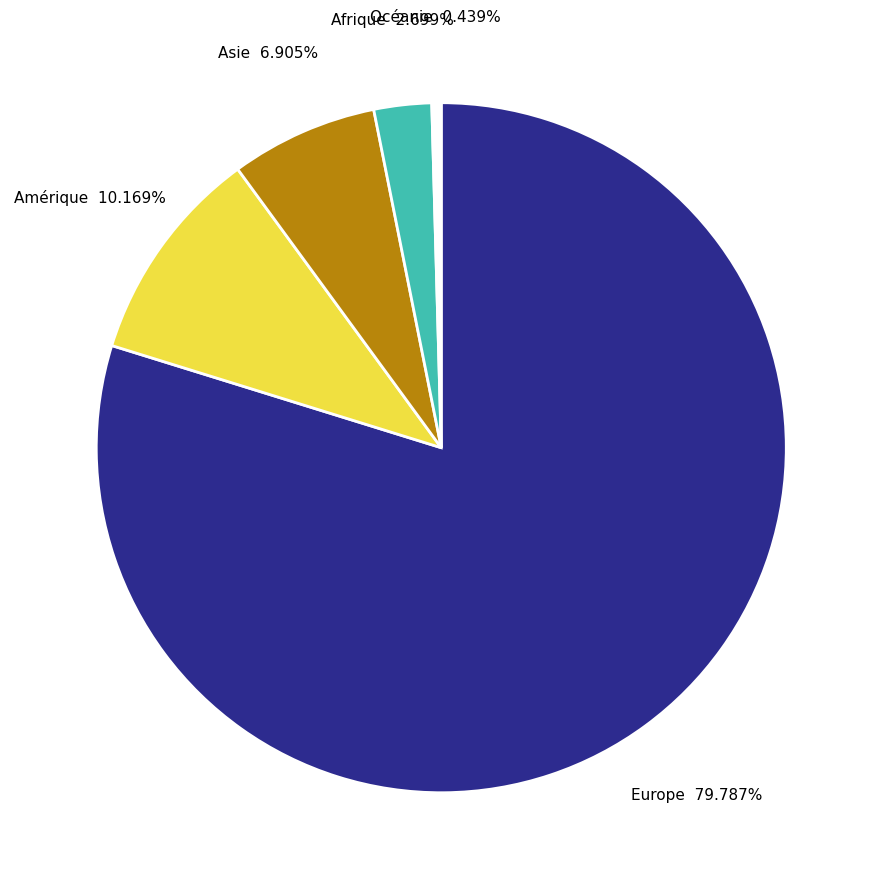

What percentage is NOT represented by Asie?

93.1%